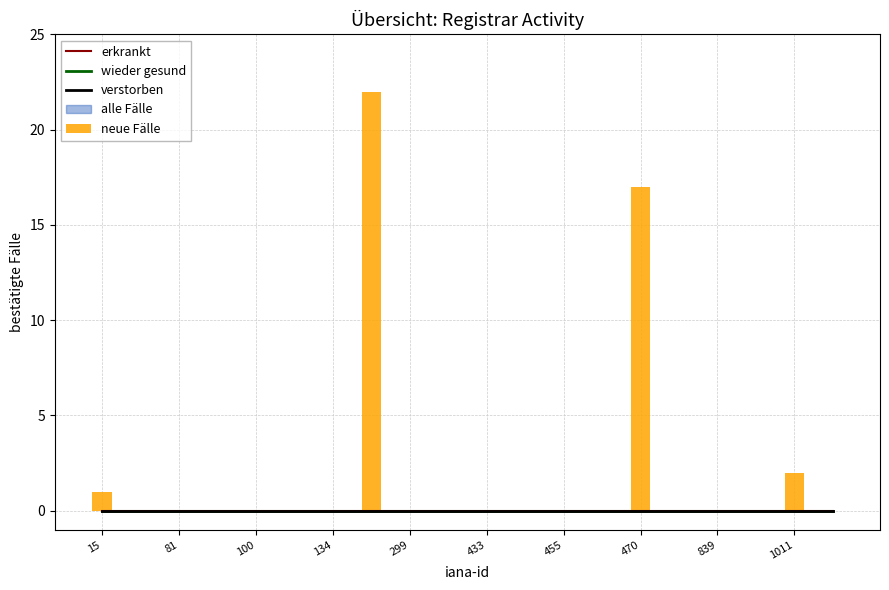

Reading right to left, extract all data points from this chart.

wieder gesund: 0	0	0	0	0	0	0	0	0	0	0	0	0	0	0	0	0	0	0	0
erkrankt: 0	0	0	0	0	0	0	0	0	0	0	0	0	0	0	0	0	0	0	0
verstorben: 0	0	0	0	0	0	0	0	0	0	0	0	0	0	0	0	0	0	0	0
neue Fälle: 0	2	0	0	0	17	0	0	0	0	0	0	22	0	0	0	0	0	0	1